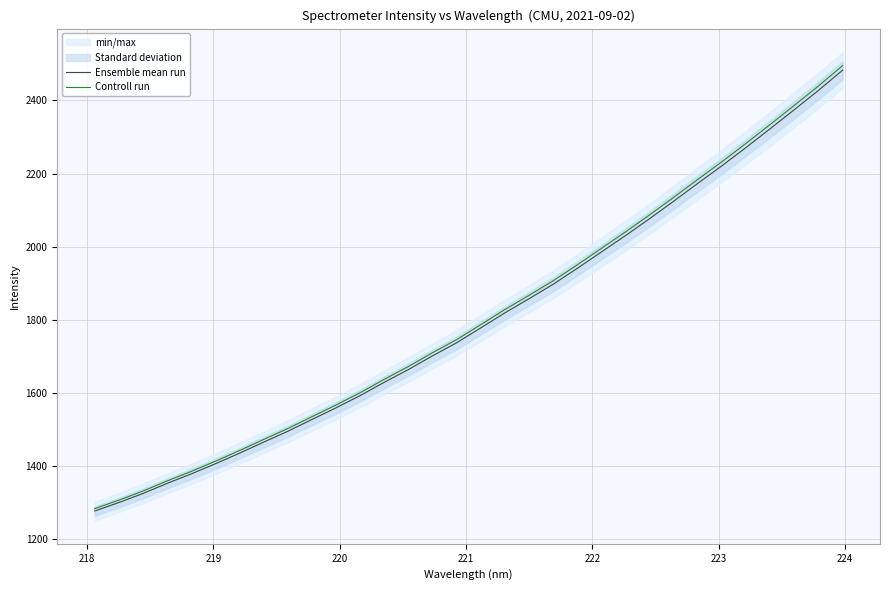

True or false: Controll run and Ensemble mean run cross at least once.

False